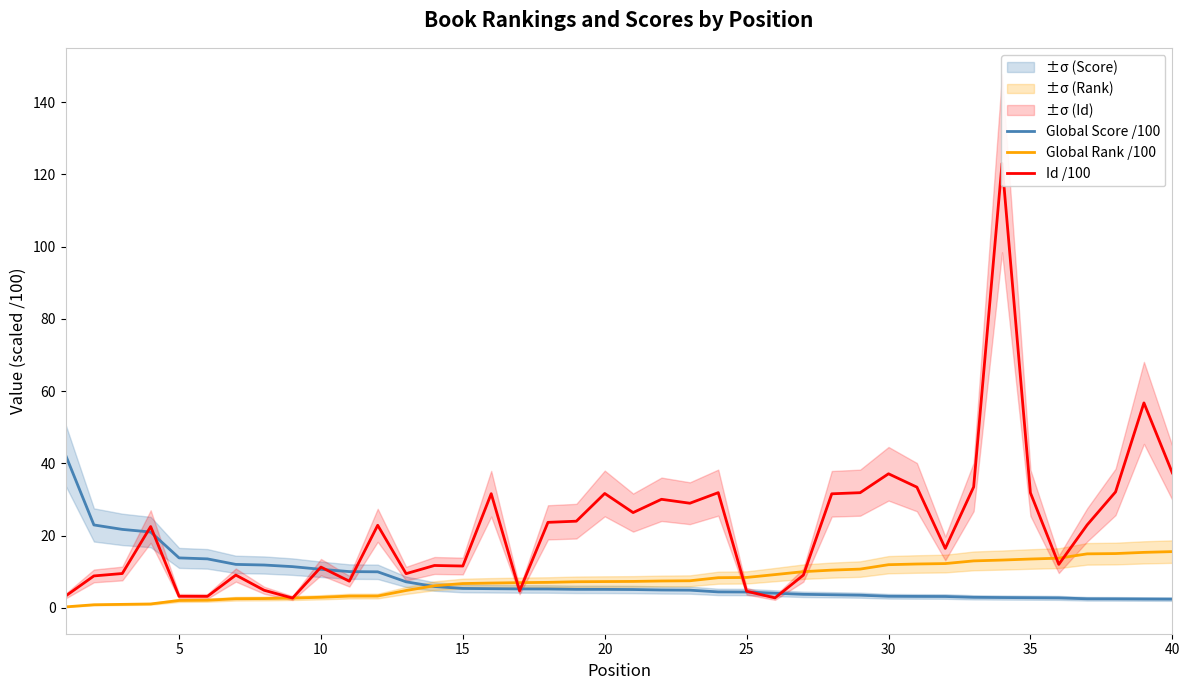

The Global Rank /100 series shows 2.9 at 10. True or false?

True